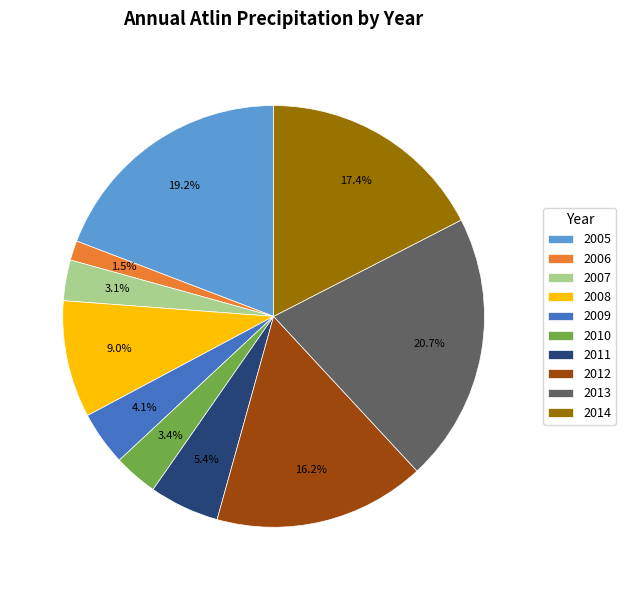

How many slices are in this pie chart?

10